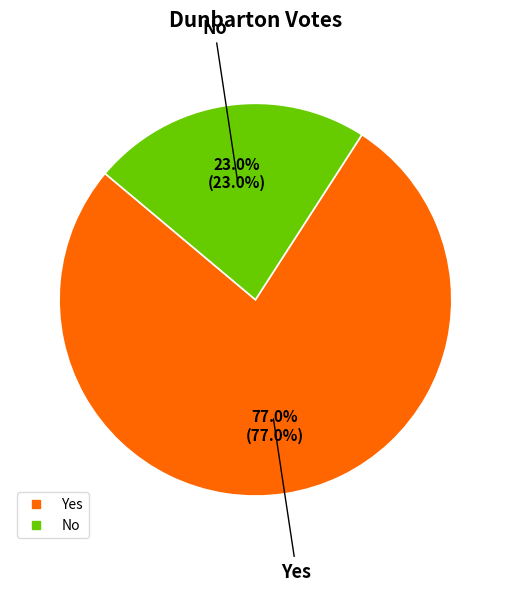

Is there a majority slice in this chart?

Yes